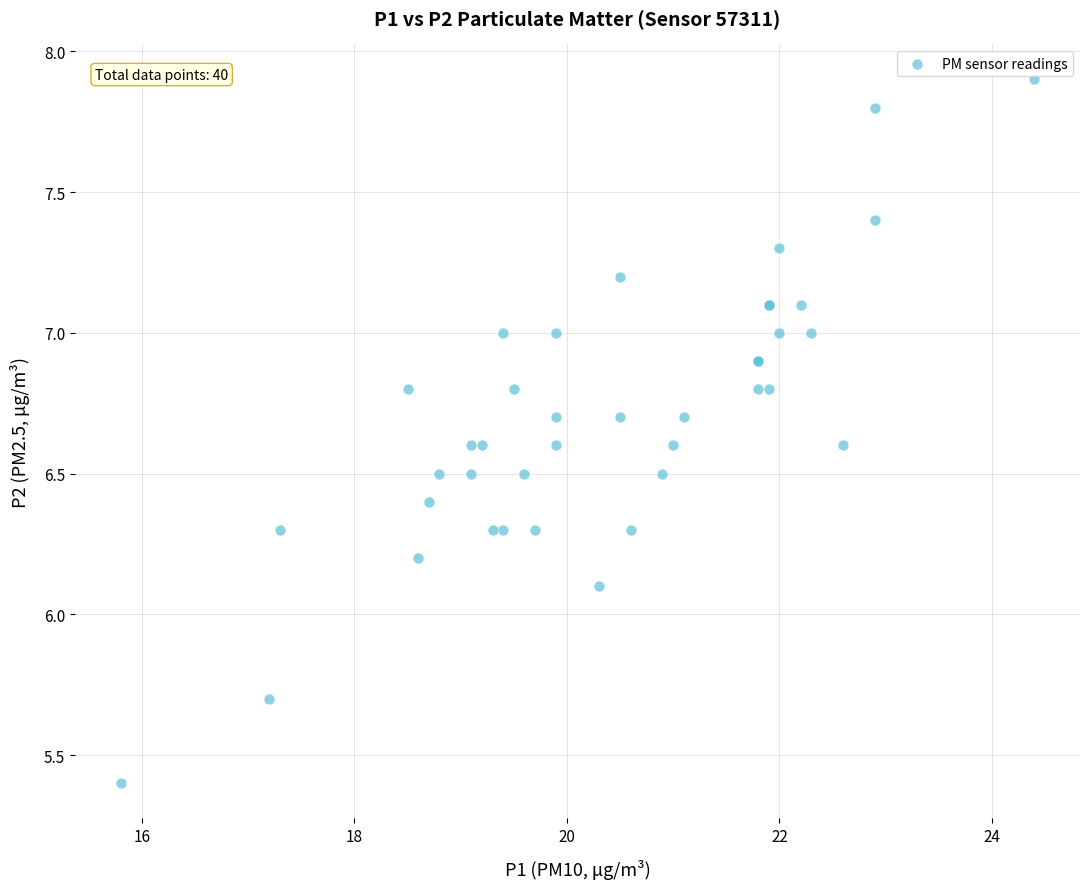

What Y value in the scatter plot is closest to 6?

6.1